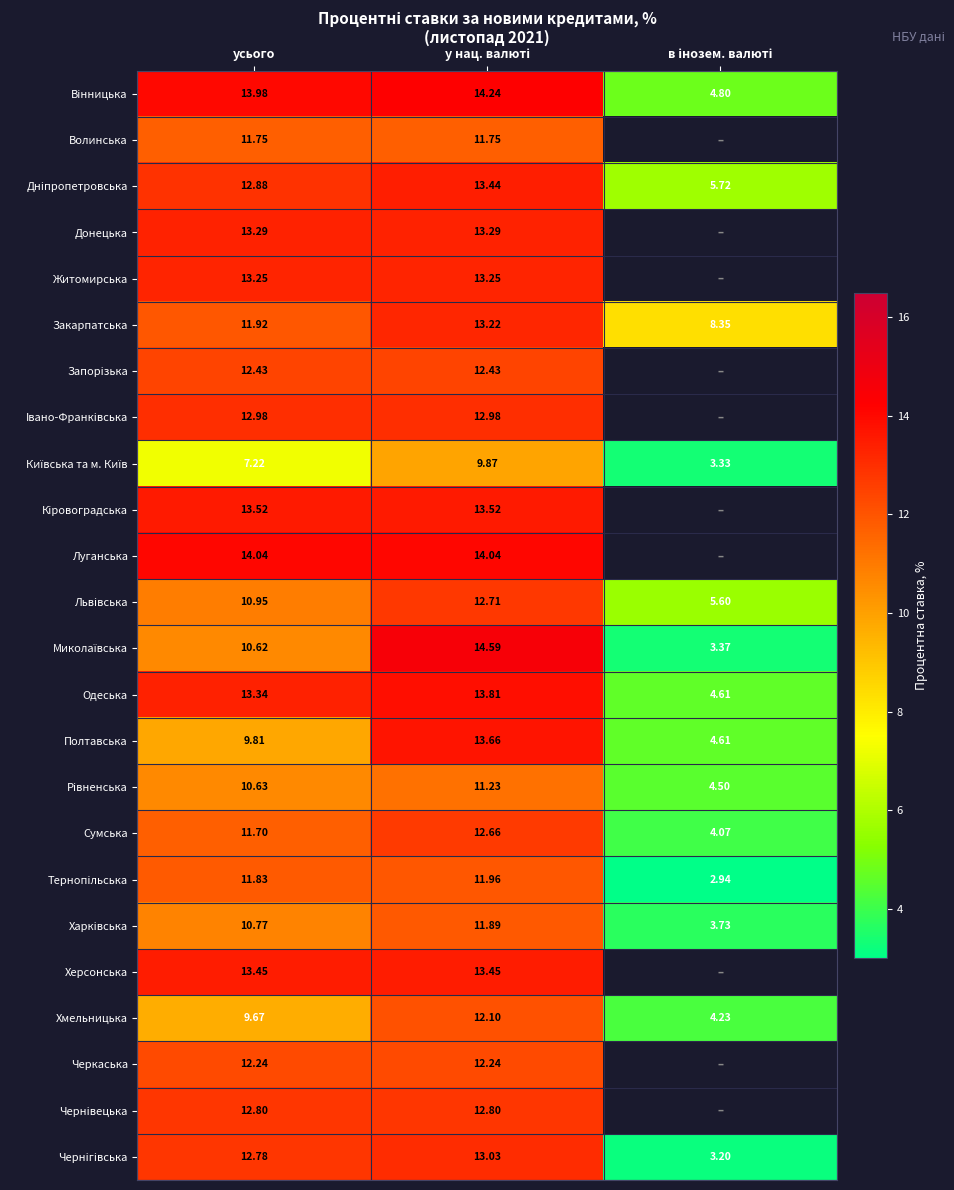

What is the difference between the highest and lowest values at усього?

6.8